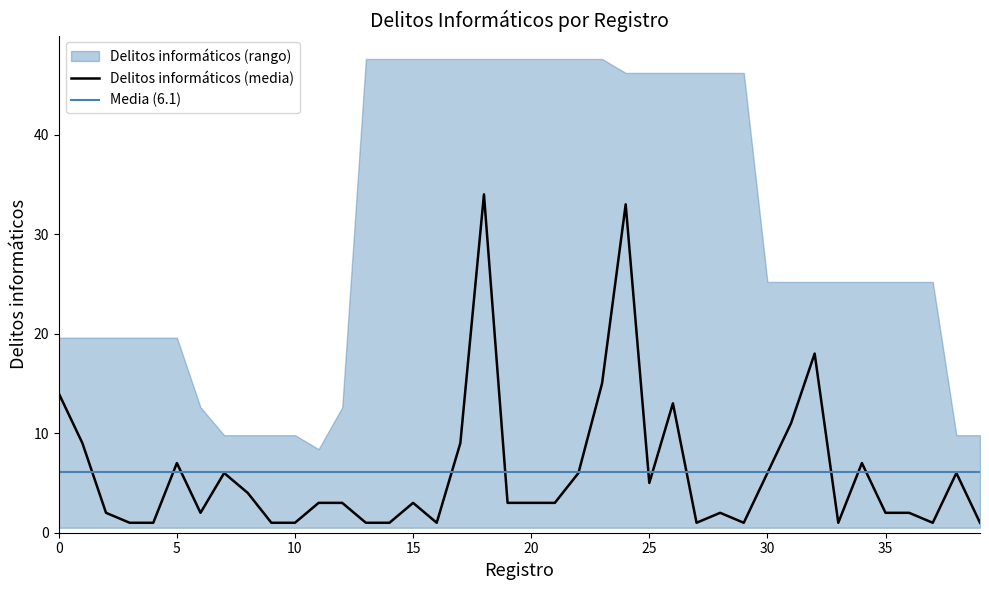

How many values in the Delitos informáticos series are below 3?

17